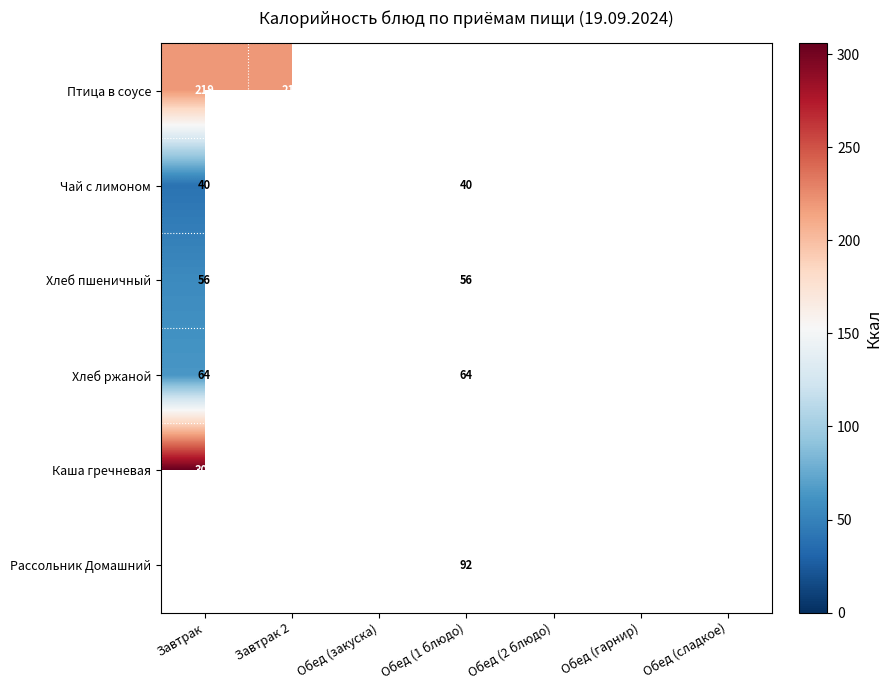

The Чай с лимоном series shows 40 at Обед (1 блюдо). True or false?

True